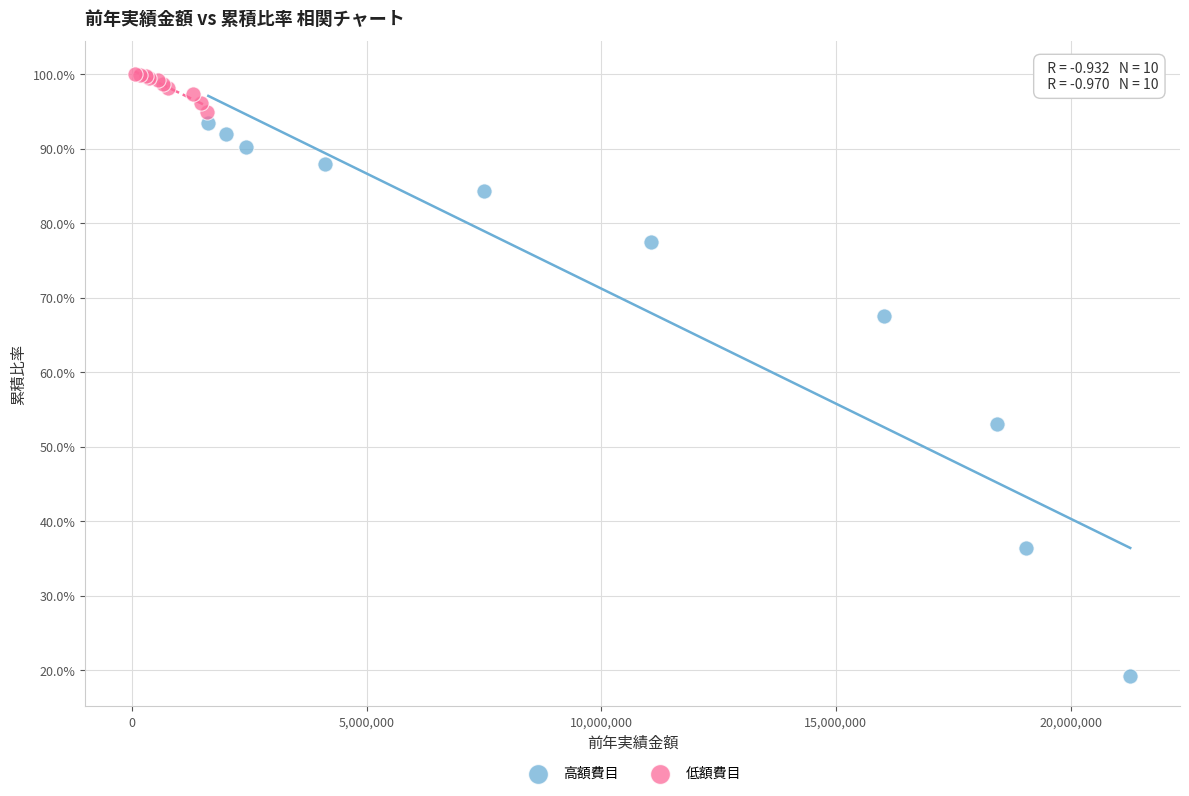

What are all the series names shown in the legend?

高額費目, 低額費目